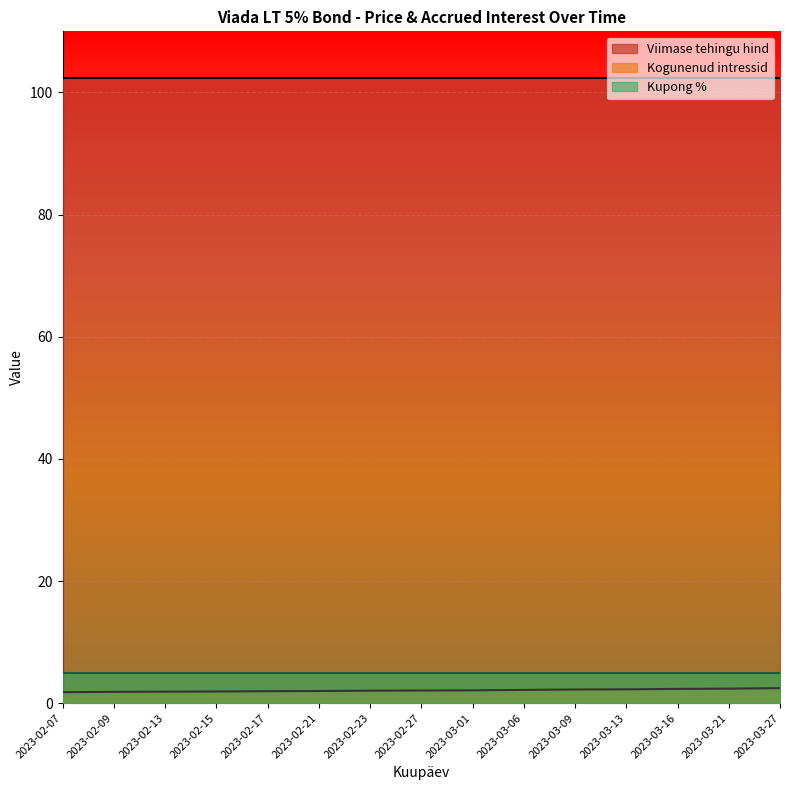

What is the label of the 10th point from the right?

2023-02-21